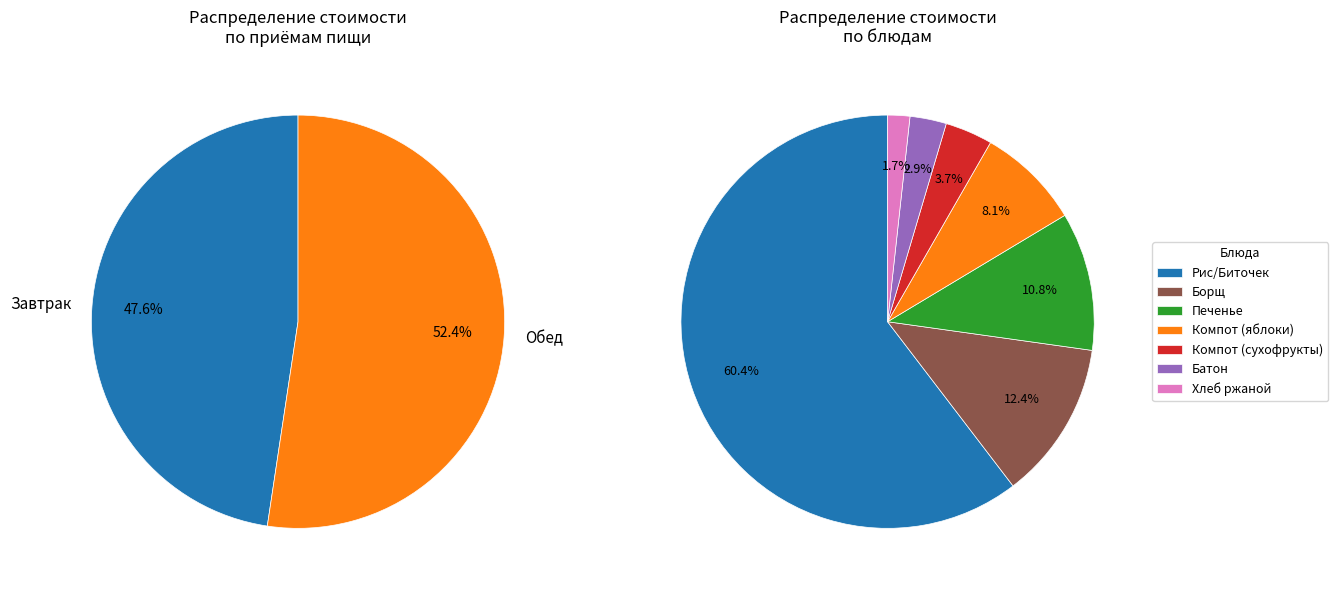

Is it true that Хлеб ржаной (обед) is 11% of the pie?

False